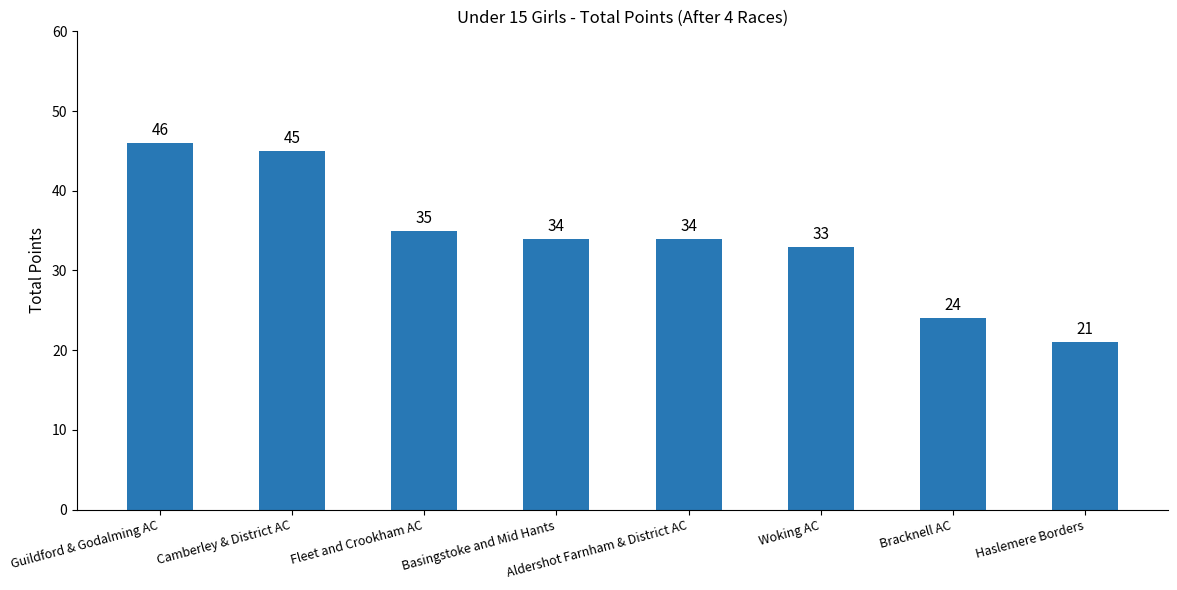

What is the minimum value shown in the chart?

21